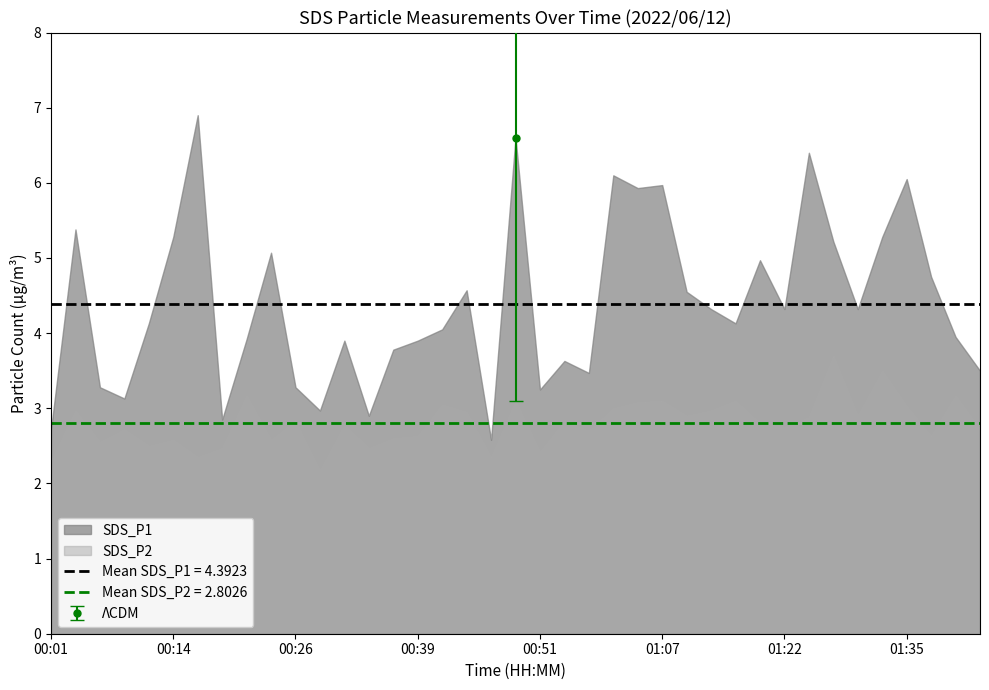

Which series has the widest spread of values?

SDS_P1